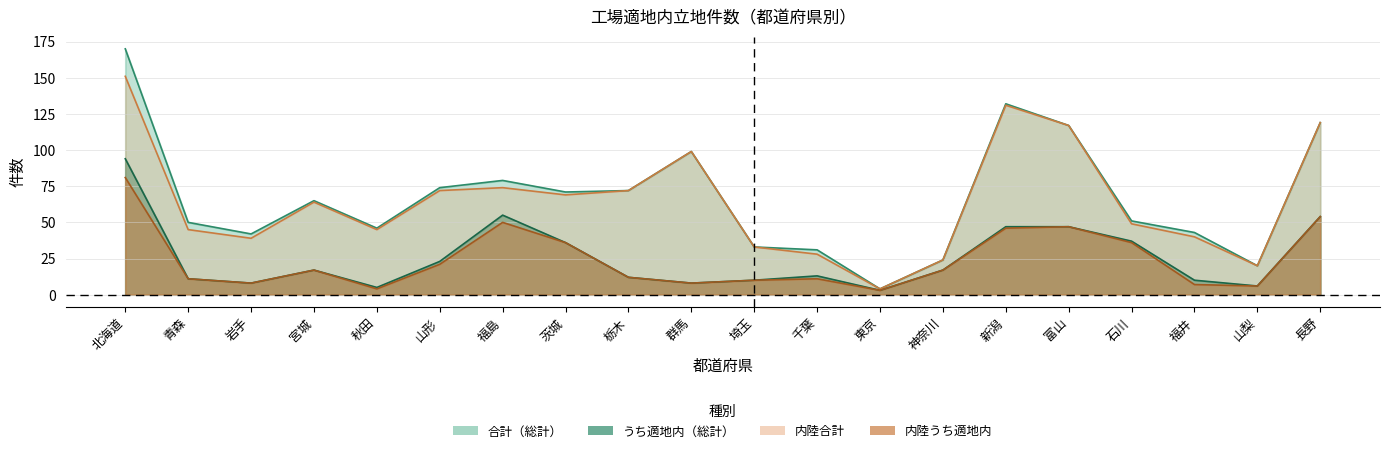

Reading right to left, what are all the values shown in this chart?

合計（総計）: 長野=119	山梨=20	福井=43	石川=51	富山=117	新潟=132	神奈川=24	東京=4	千葉=31	埼玉=33	群馬=99	栃木=72	茨城=71	福島=79	山形=74	秋田=46	宮城=65	岩手=42	青森=50	北海道=170
うち適地内（総計）: 長野=54	山梨=6	福井=10	石川=37	富山=47	新潟=47	神奈川=17	東京=3	千葉=13	埼玉=10	群馬=8	栃木=12	茨城=36	福島=55	山形=23	秋田=5	宮城=17	岩手=8	青森=11	北海道=94
内陸合計: 長野=119	山梨=20	福井=40	石川=49	富山=117	新潟=131	神奈川=24	東京=4	千葉=28	埼玉=33	群馬=99	栃木=72	茨城=69	福島=74	山形=72	秋田=45	宮城=64	岩手=39	青森=45	北海道=151
内陸うち適地内: 長野=54	山梨=6	福井=7	石川=36	富山=47	新潟=46	神奈川=17	東京=3	千葉=11	埼玉=10	群馬=8	栃木=12	茨城=36	福島=50	山形=21	秋田=4	宮城=17	岩手=8	青森=11	北海道=81